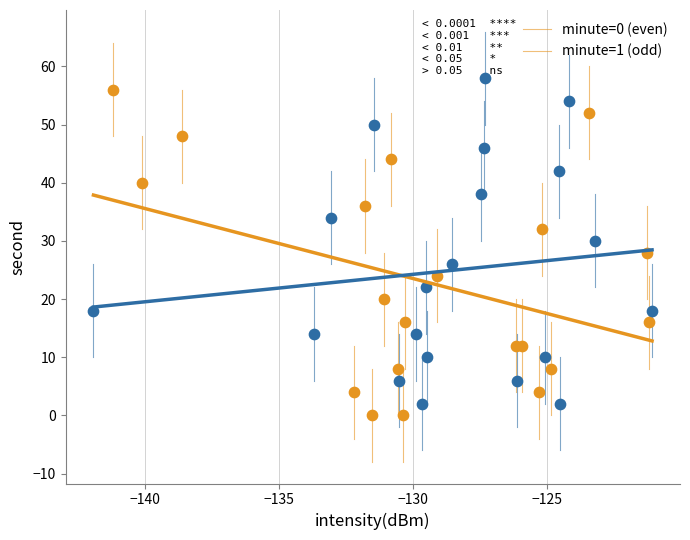

Which series reaches the minimum Y coordinate?

minute=0 (even)